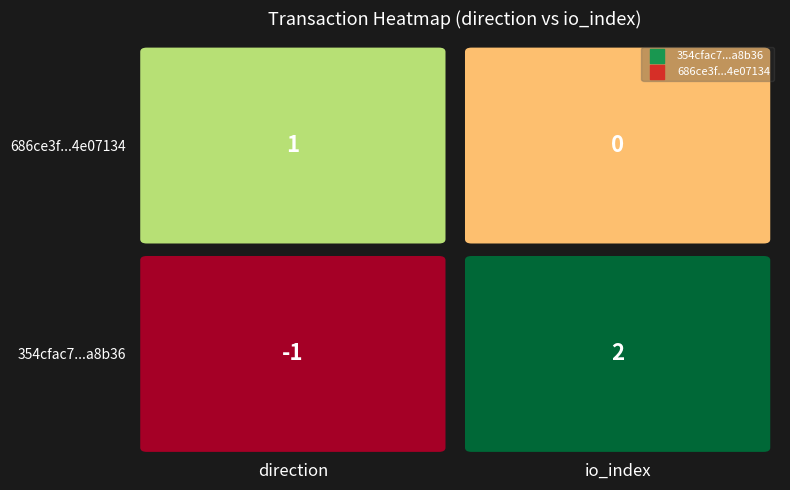

Between io_index and direction, which is larger?

io_index